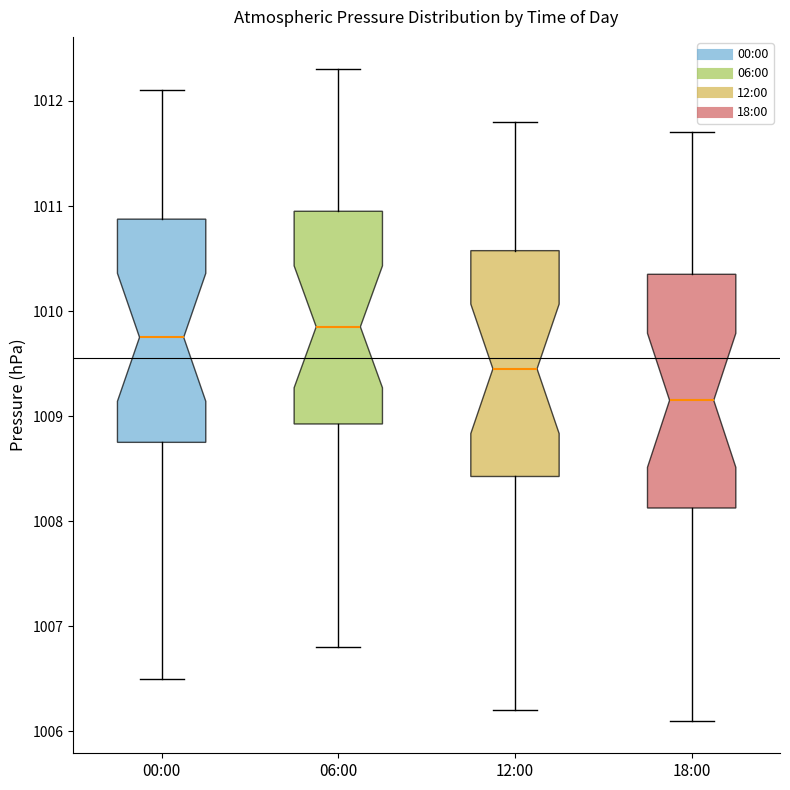

Where does the upper whisker of the box for 12:00 end on the y-axis? The values are not printed on the chart, so give them approximately, as read against the axis.

1011.8